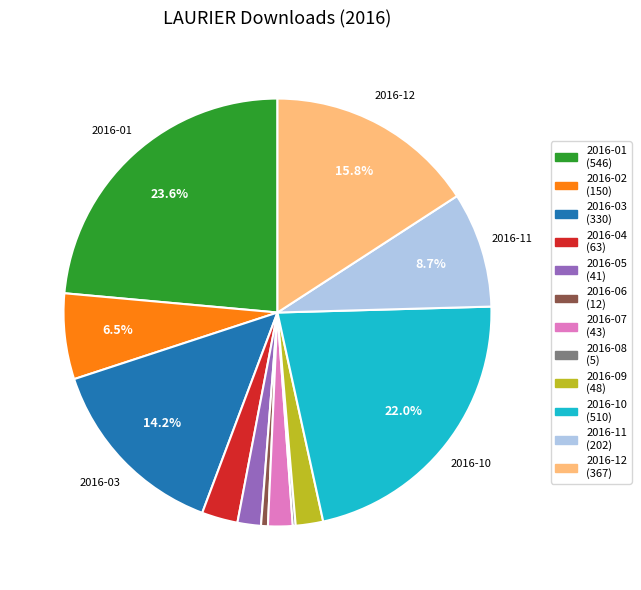

Is there any slice that represents more than half of the pie?

No